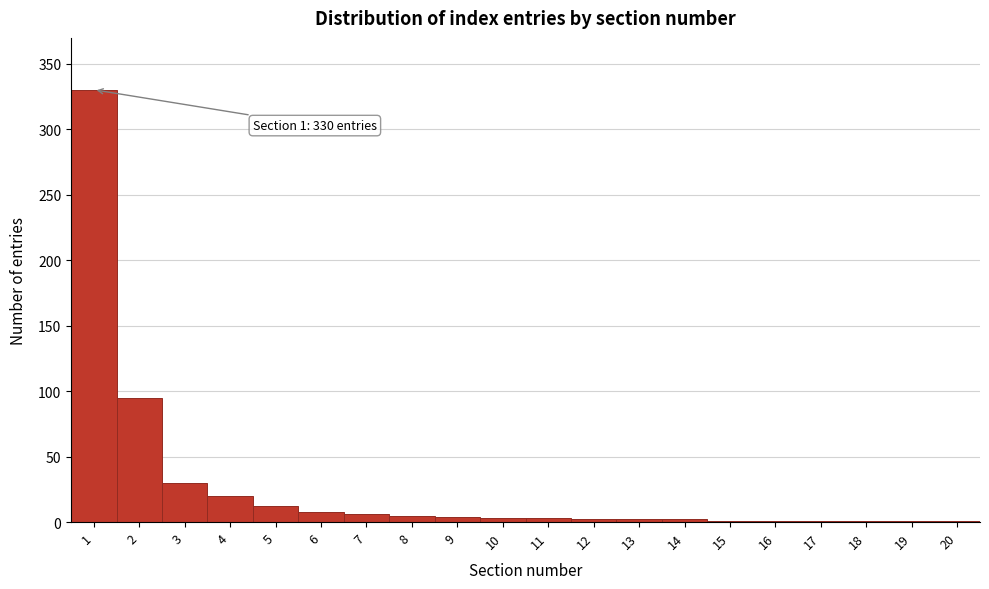

What is the sum of all values?

528